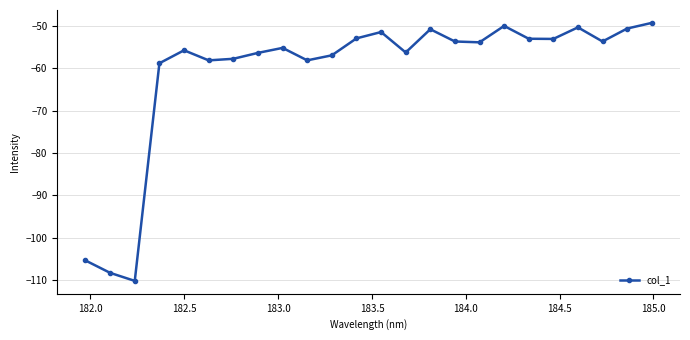

How many interior local valleys (lower than both neighbors) does the data have?

7